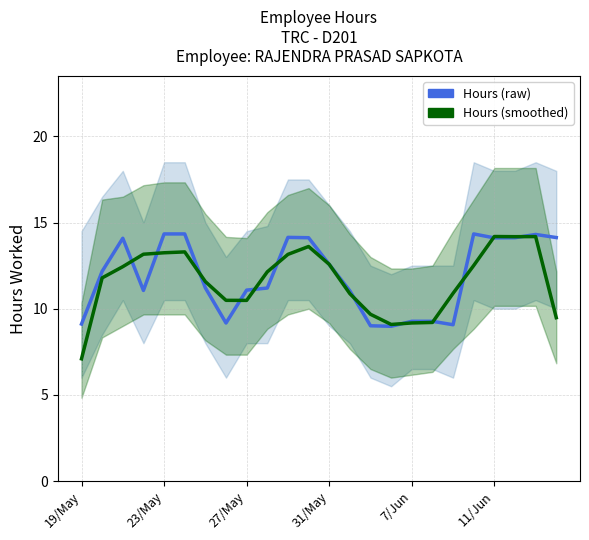

What position from the left is 19/May?

1